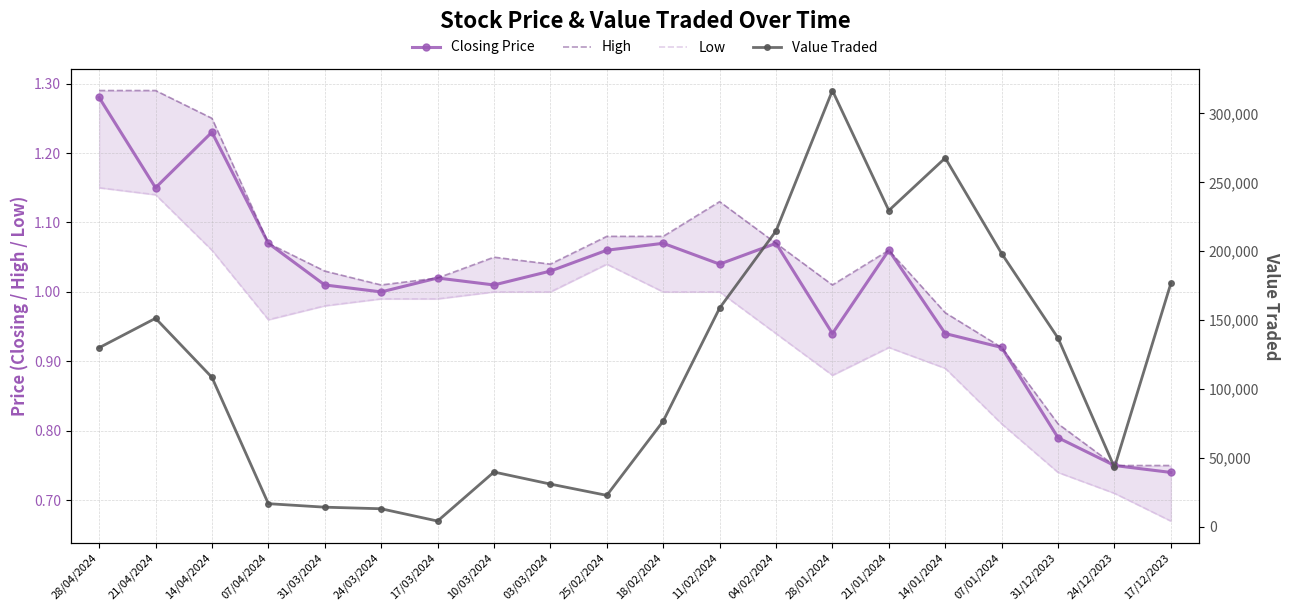

True or false: Low and High cross at least once.

False